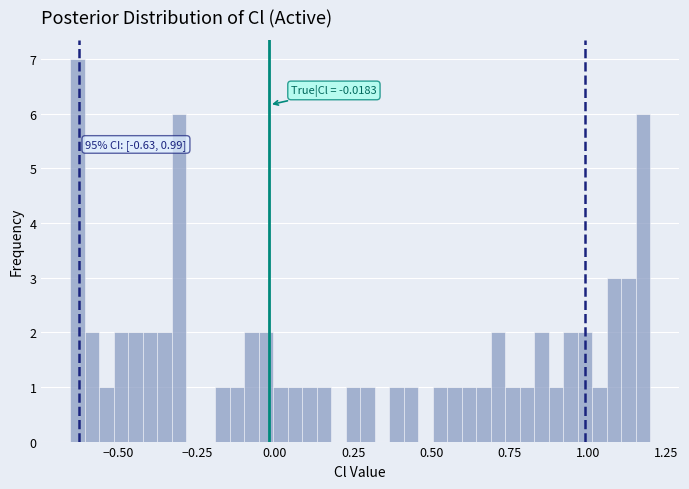

Around what value on the x-axis is the tallest bar? Give the approximate position of its centre, as read against the axis.

-0.65